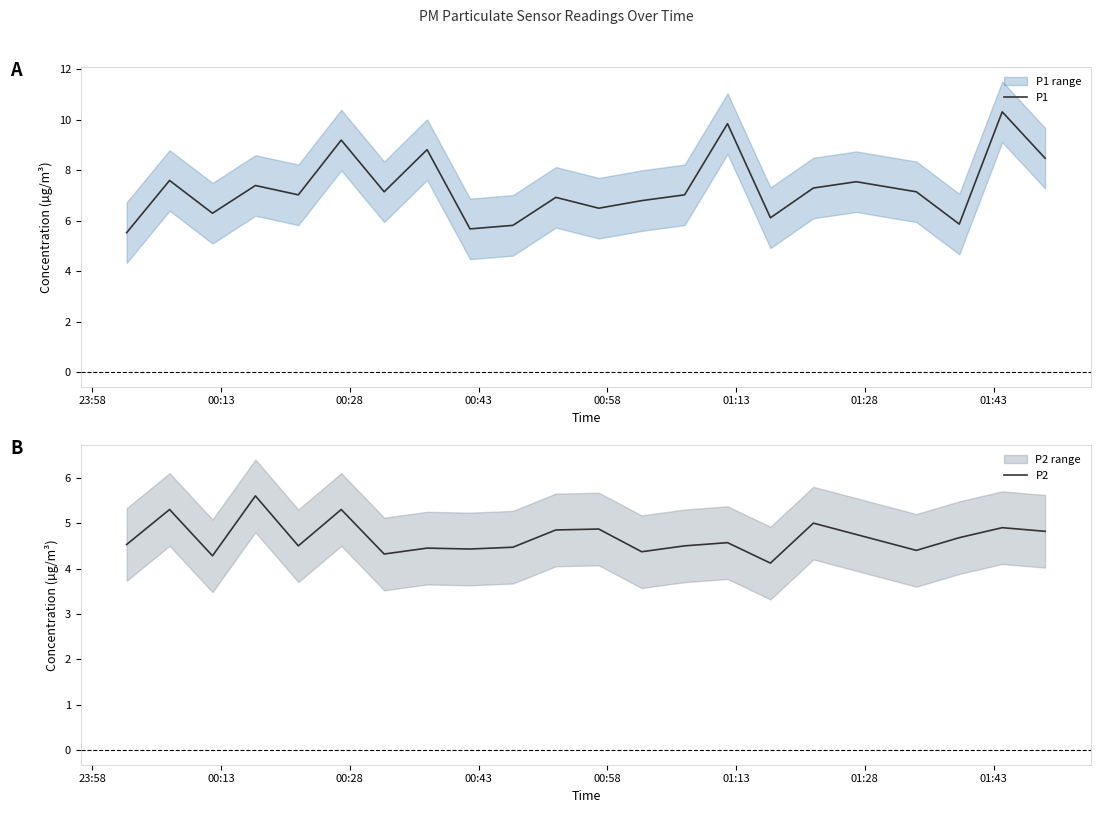

In P2, how many points are lower than both neighbors (excluding endpoints)?

7